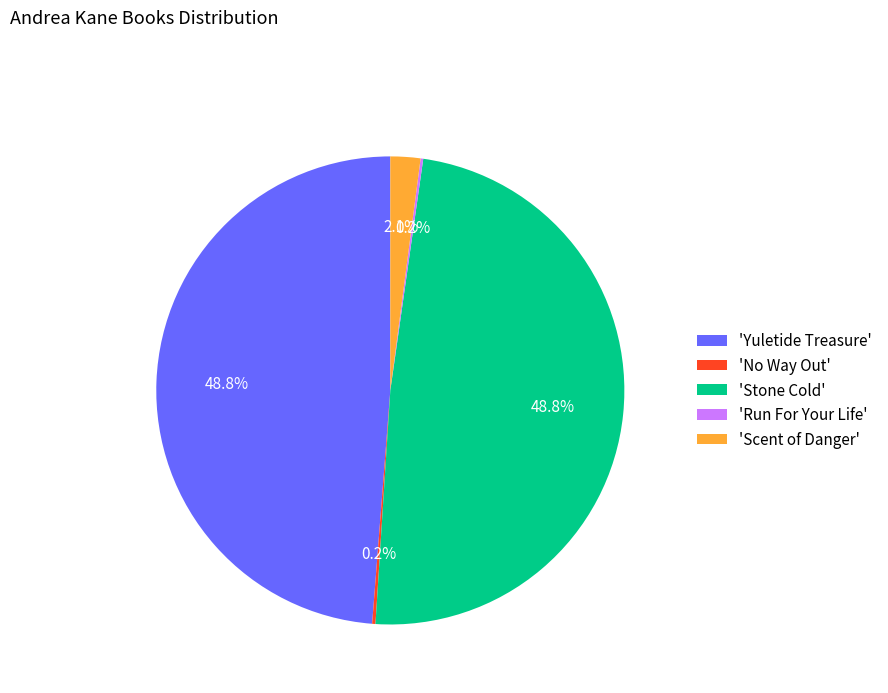

How much of the chart is everything except 'Scent of Danger'?

97.9%